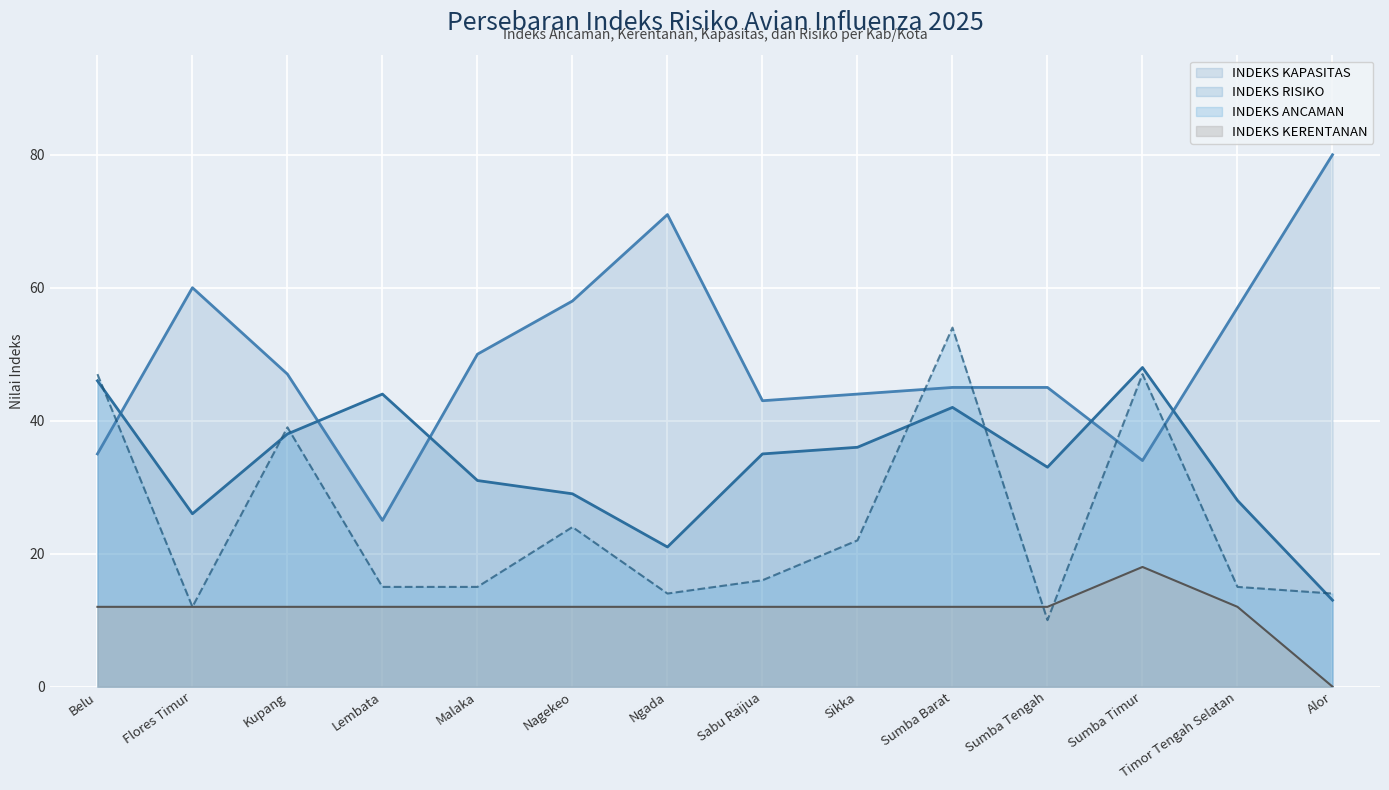

Where do INDEKS ANCAMAN and INDEKS RISIKO first cross each other?

Belu and Flores Timur